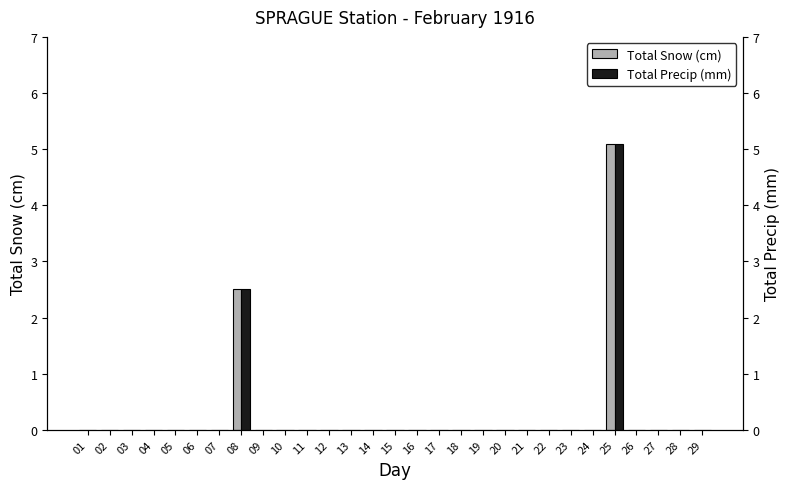

At 26, list the series in order from smallest to largest.

Total Snow (cm), Total Precip (mm)